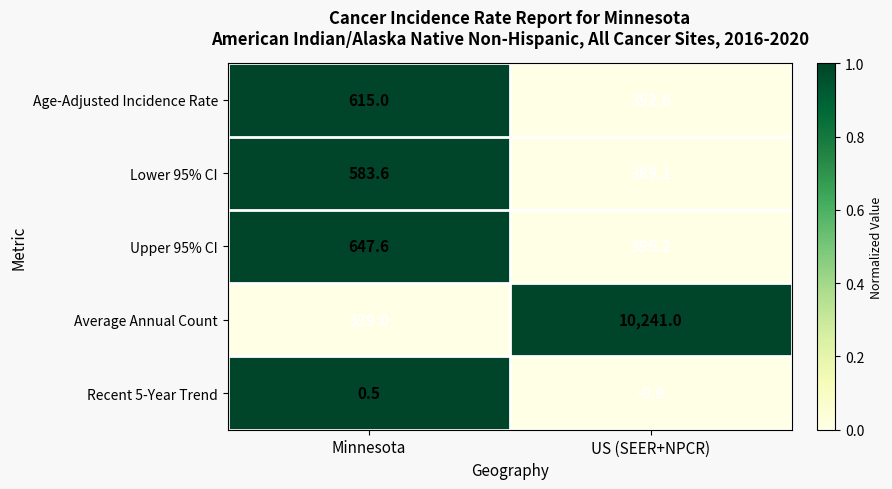

List the series in order of their peak value, highest first.

Average Annual Count, Upper 95% CI, Age-Adjusted Incidence Rate, Lower 95% CI, Recent 5-Year Trend